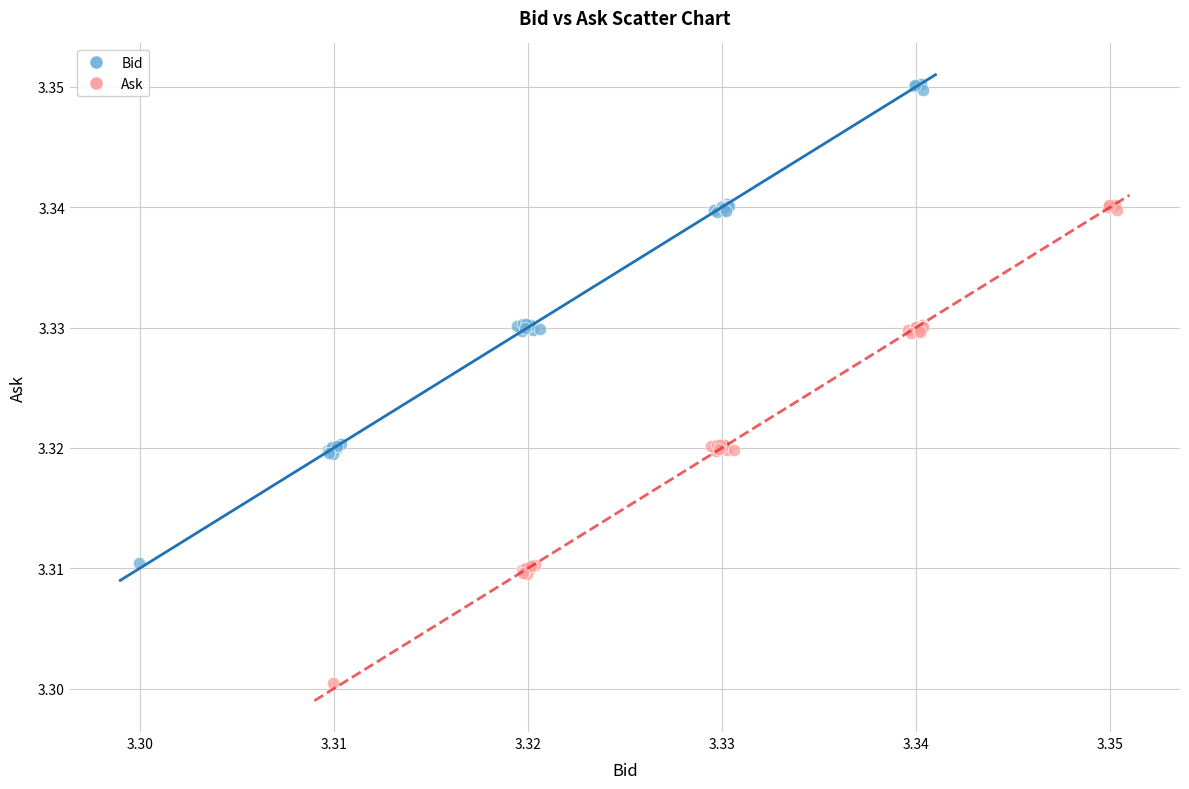

Which series contains the lowest Y value?

Ask